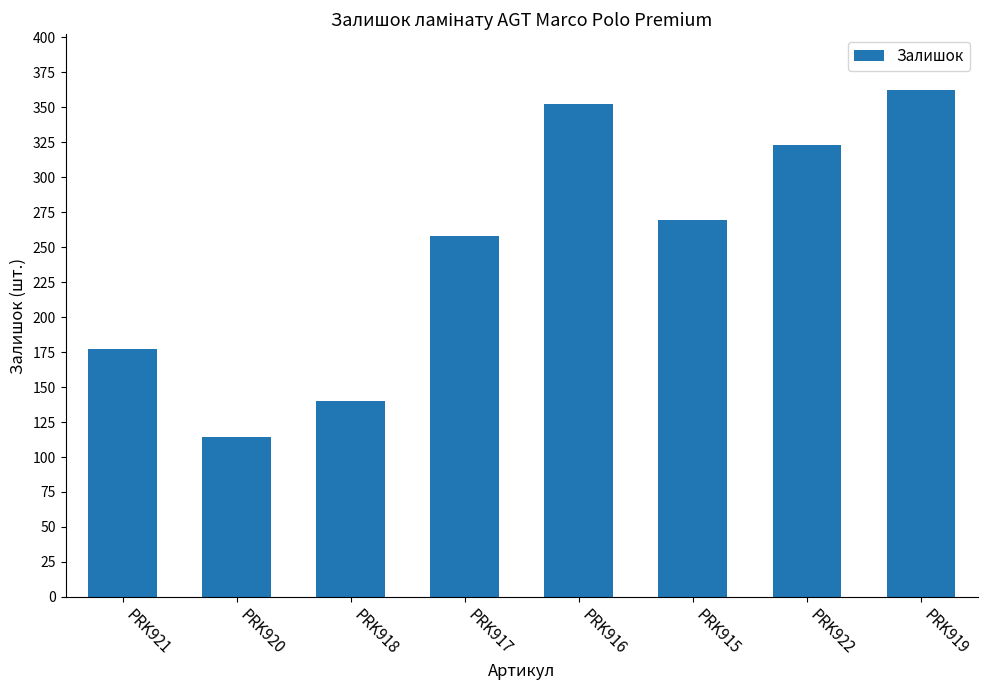

At which category does the chart reach its peak across all series?

PRK919